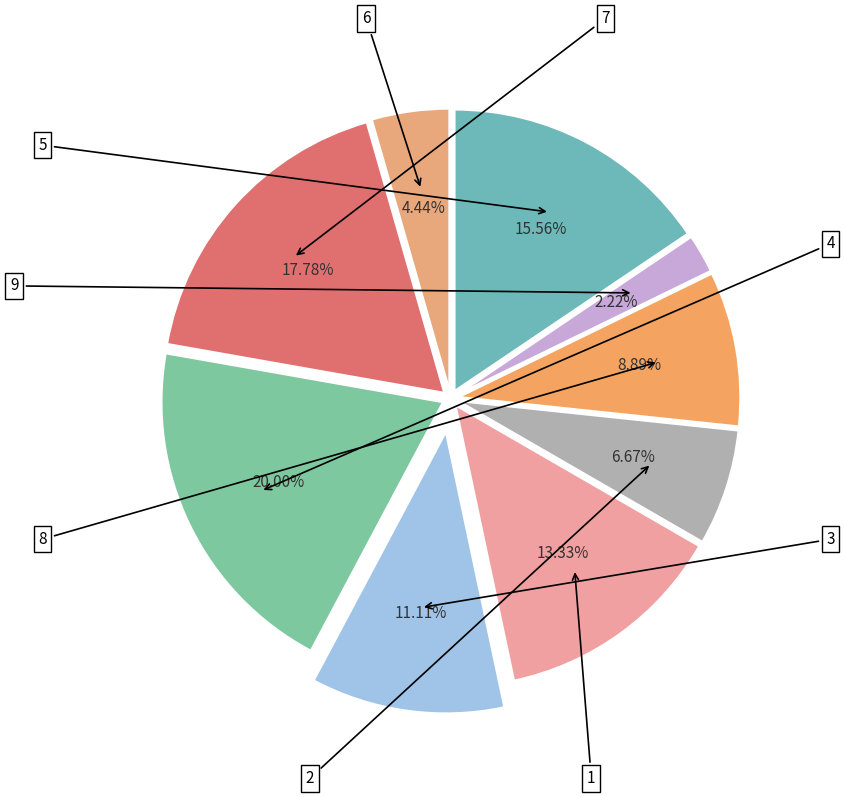

Is there any slice that represents more than half of the pie?

No